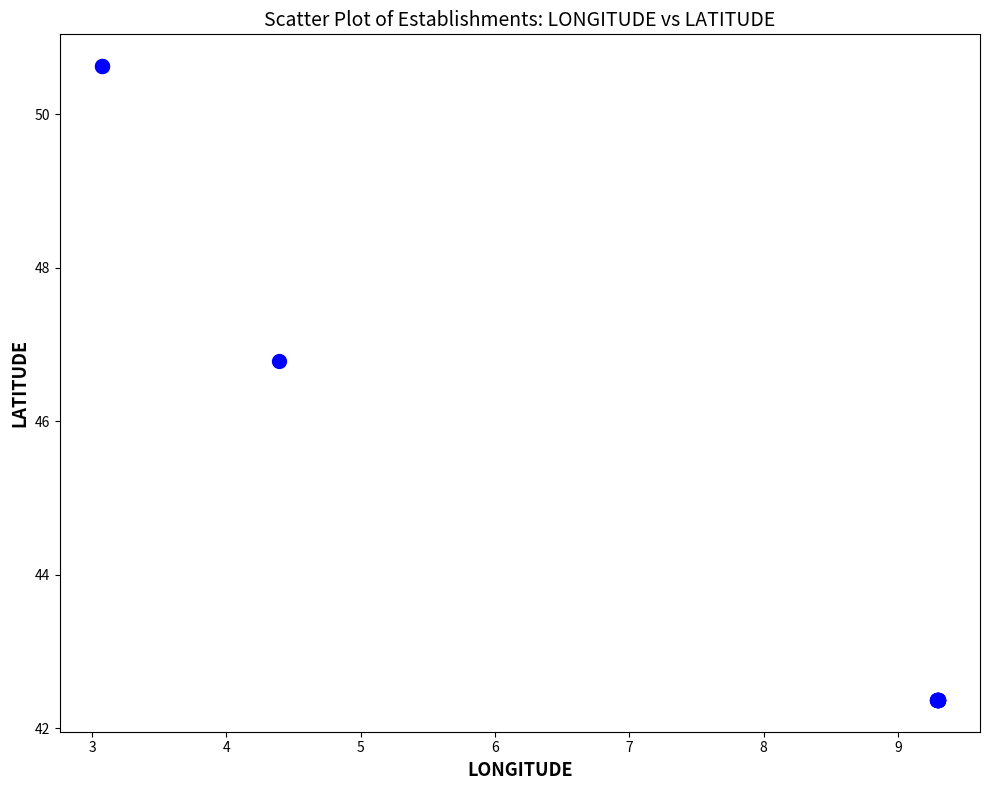

What Y value in the scatter plot is closest to 46?

46.8